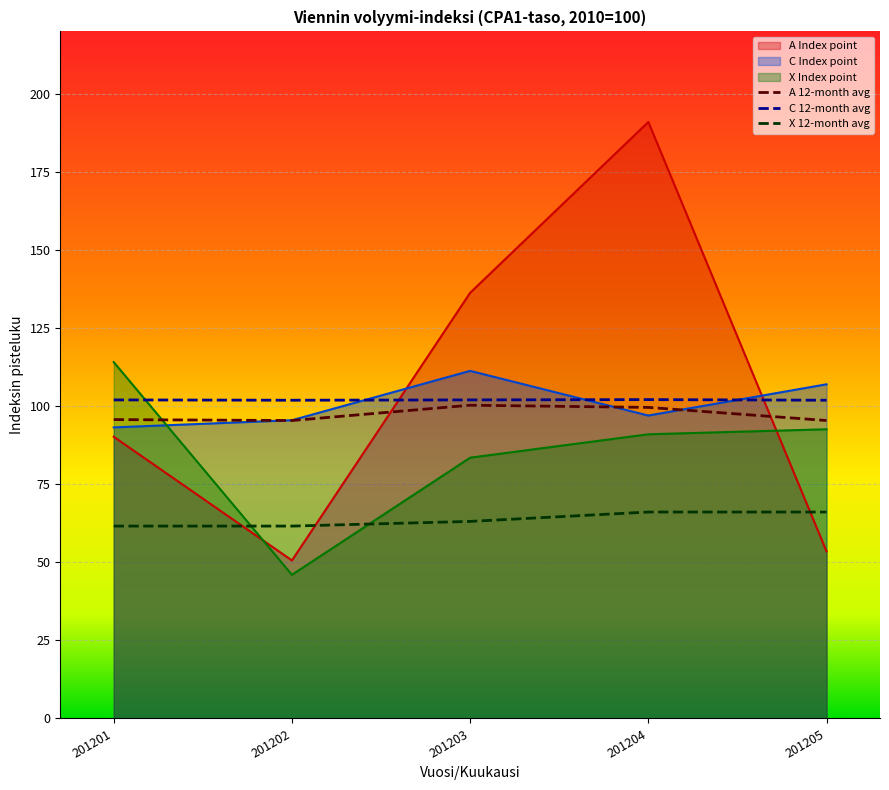

What is the average value of the A 12-month avg series?

97.3